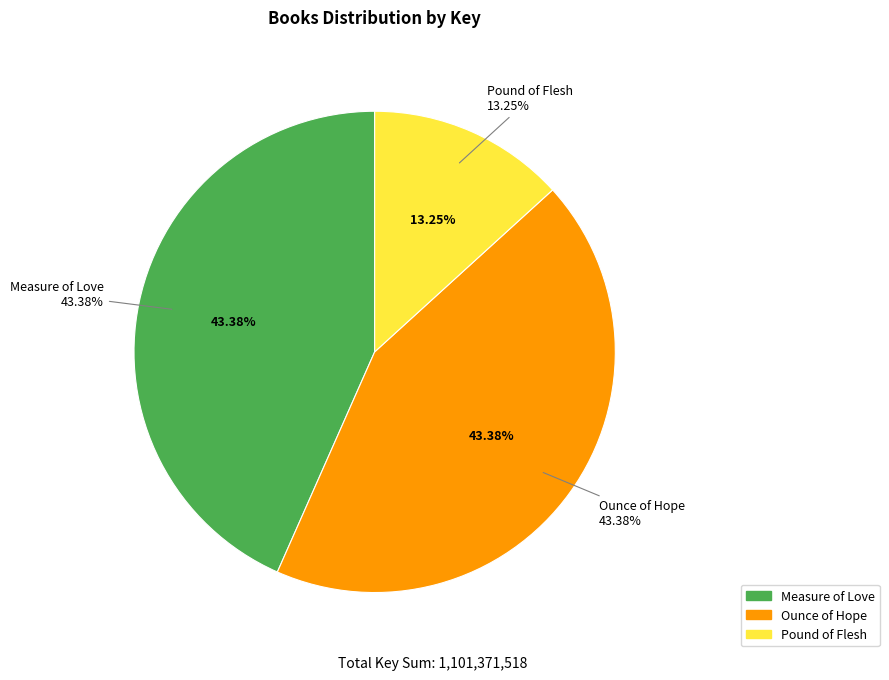

Approximately how many times larger is the value at Ounce of Hope compared to Pound of Flesh?

3.3